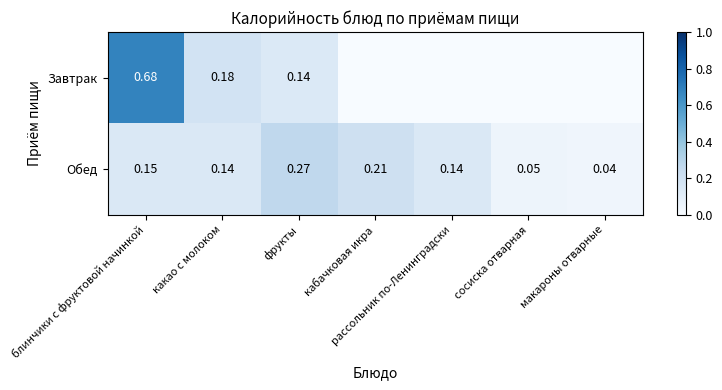

How many distinct data groups are displayed?

2